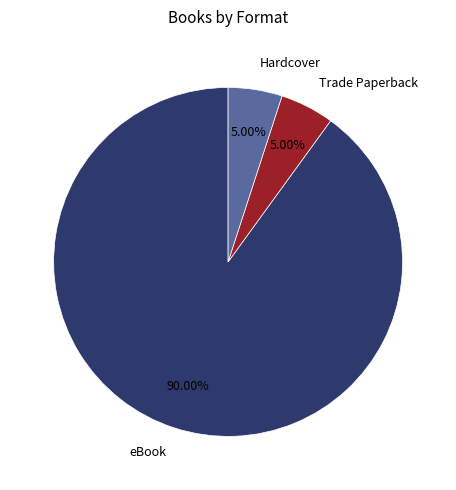

Between Trade Paperback and eBook, which is larger?

eBook